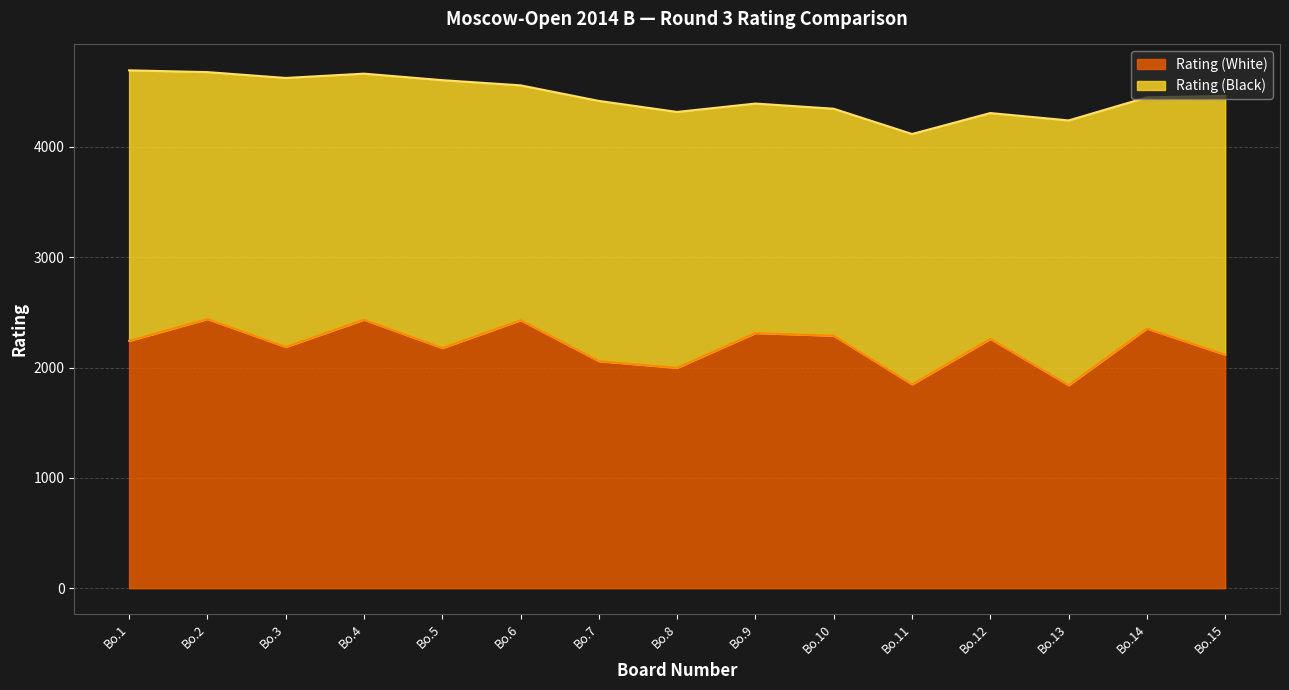

What is the difference between the second highest and minimum values?

594